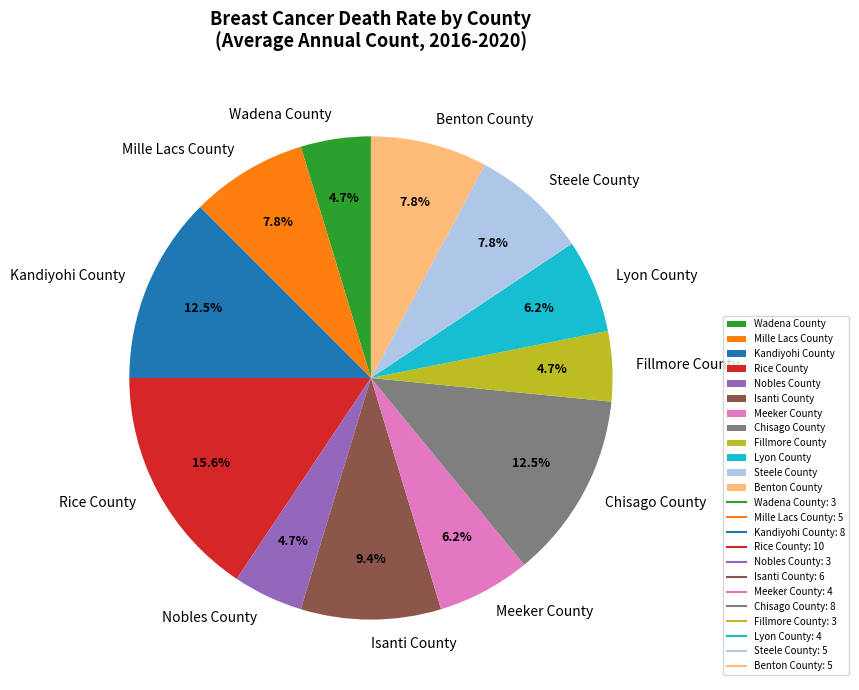

To the nearest percent, what percentage of the pie is Benton County?

8%